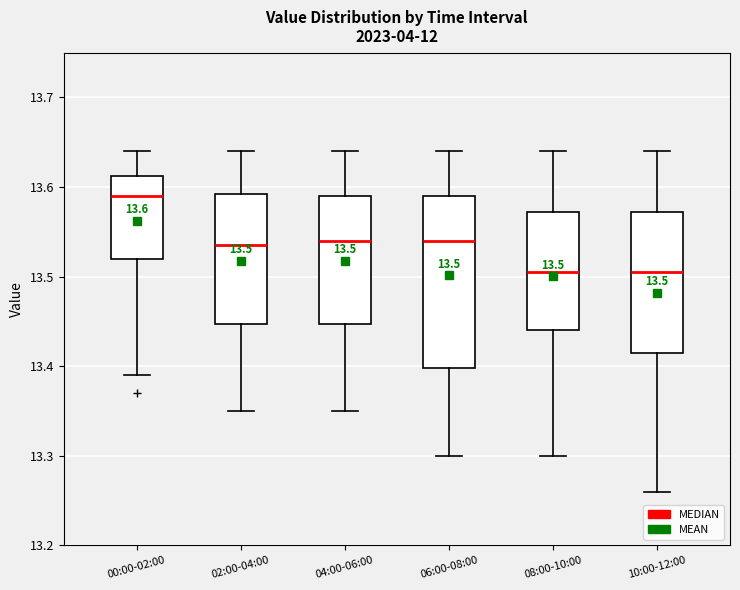

Which box's median line is the highest?

00:00-02:00